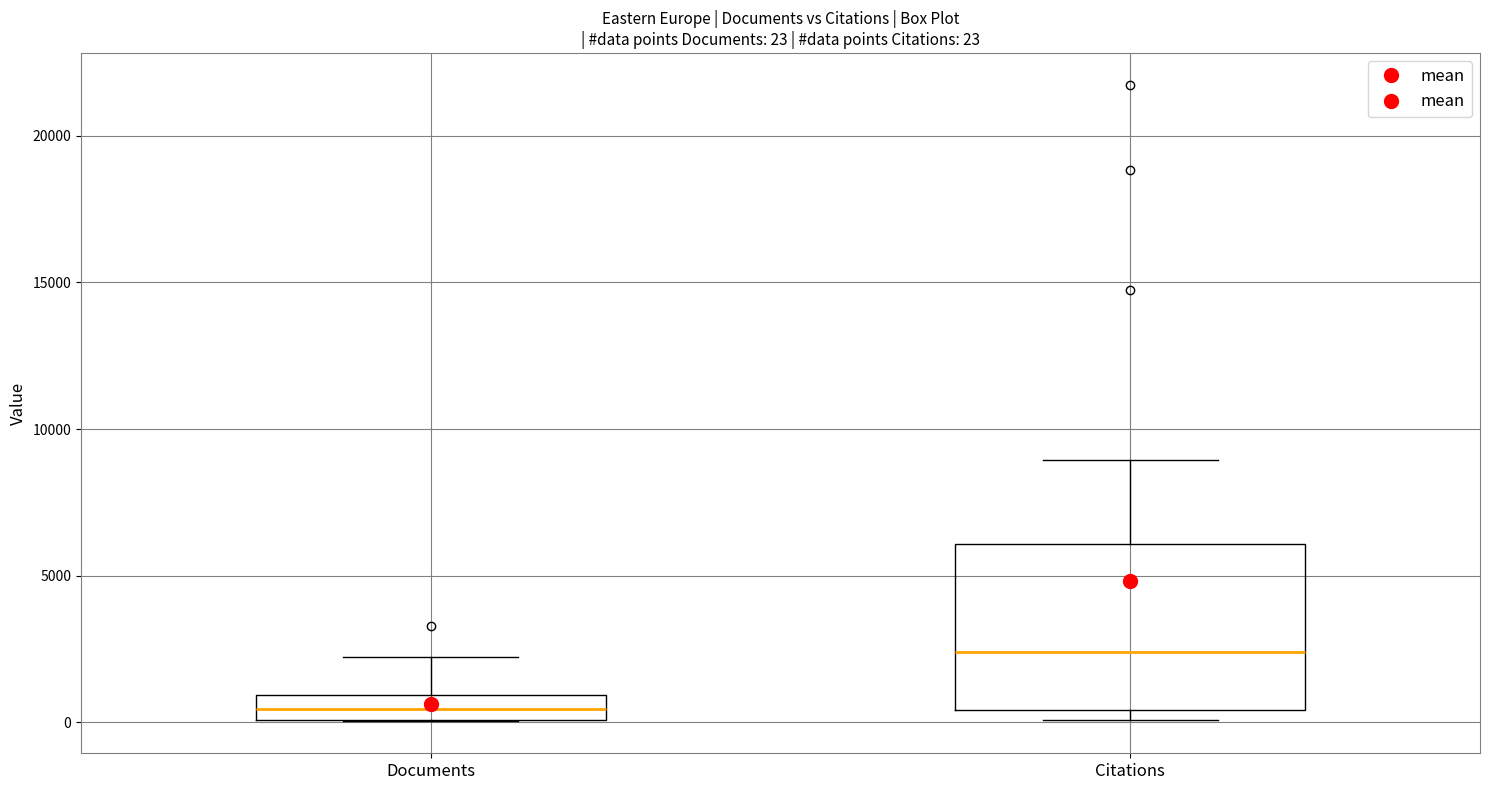

Comparing the boxes themselves (not the whiskers), which one is the tallest?

Citations